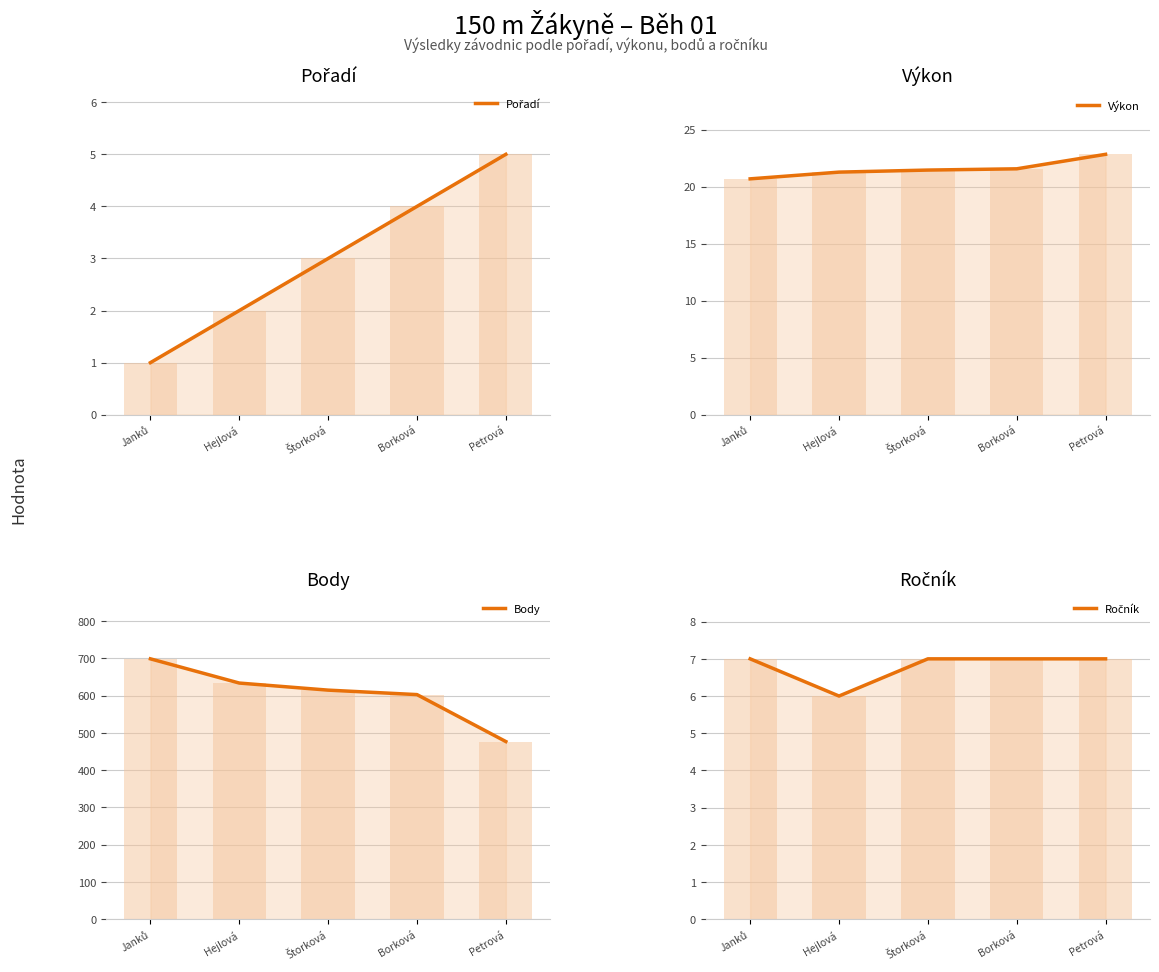

What is the highest value of the Ročník series?

7.0